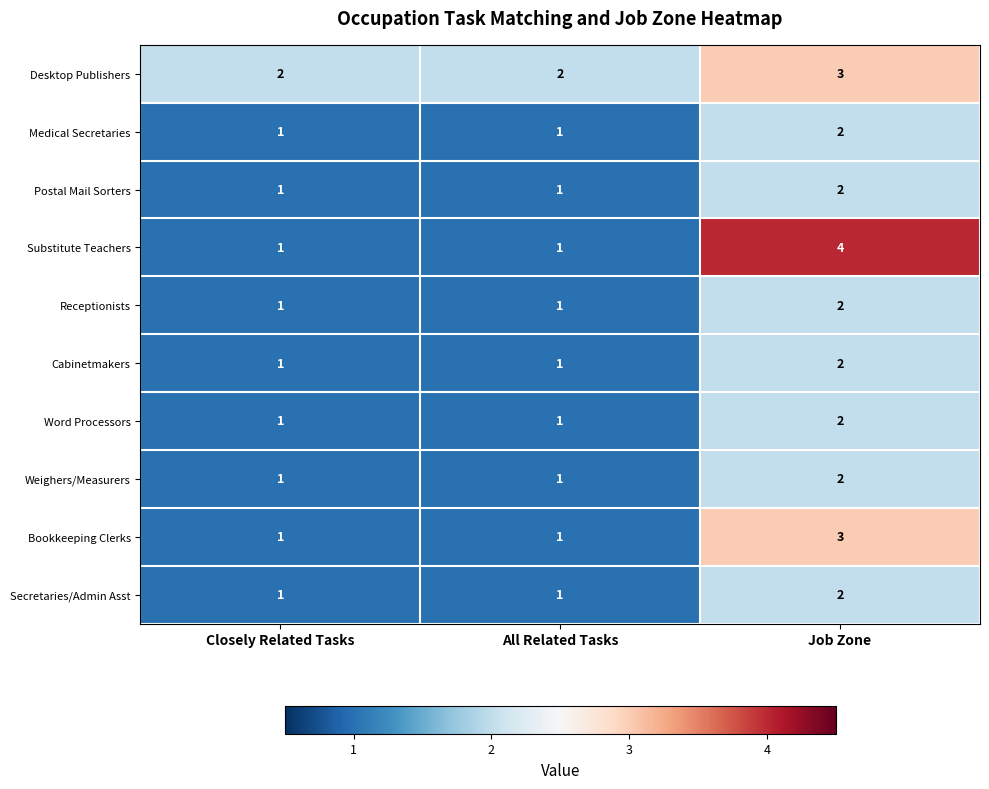

Which category has the highest value across all series?

Job Zone